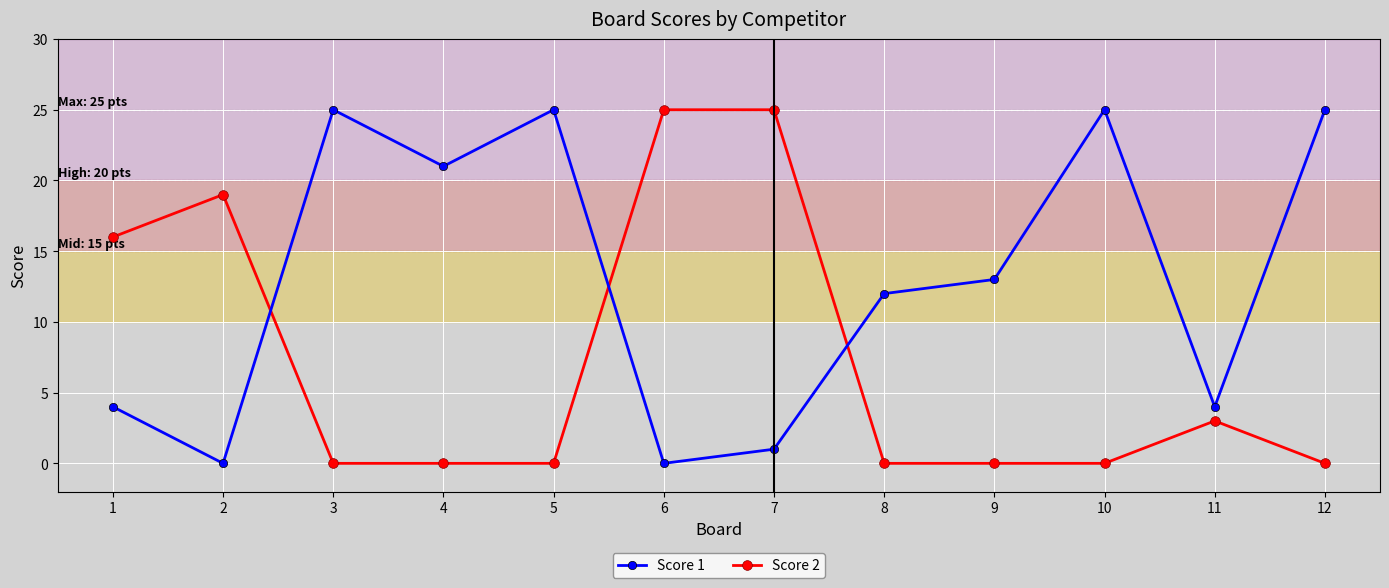

At which category does Score 2 reach its first local peak?

2